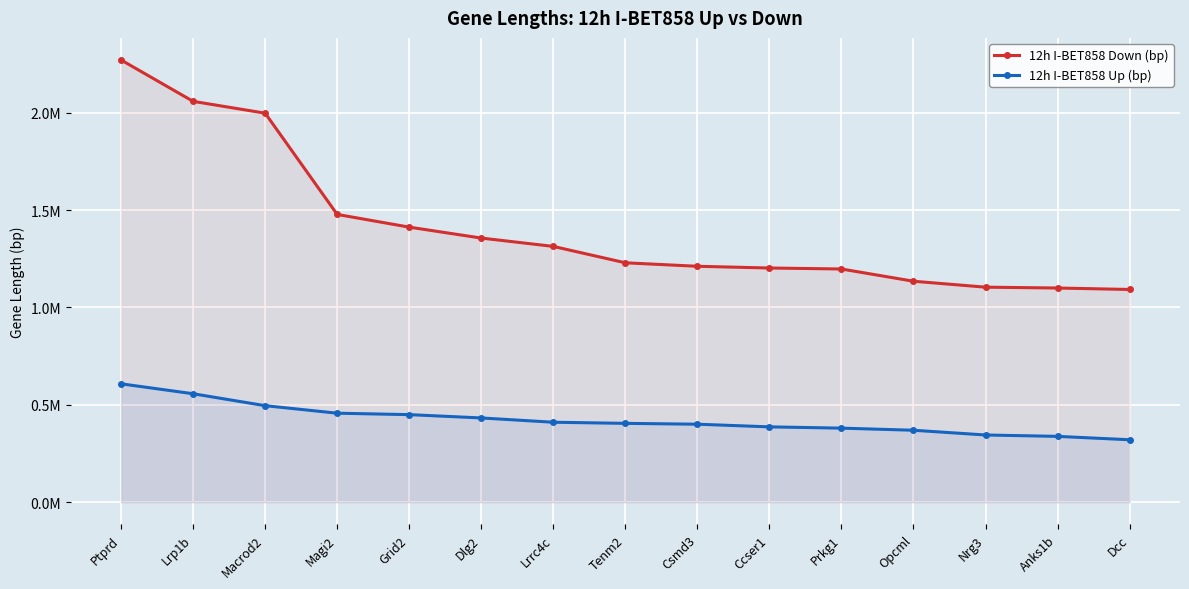

Reading left to right, what are all the values shown in this chart?

12h I-BET858 Down (bp): 2270723	2058350	1997657	1477752	1412406	1356297	1313497	1229308	1211426	1202541	1197482	1134635	1104136	1099791	1092331
12h I-BET858 Up (bp): 607867	556818	495581	456942	449550	432564	410541	404800	400433	386788	380213	369408	345045	337991	320537